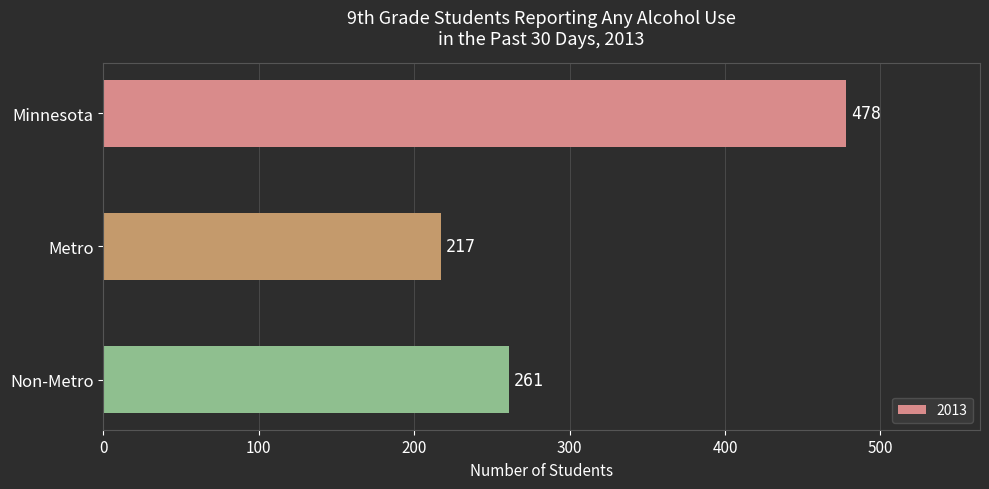

Which has a higher value, Metro or Minnesota?

Minnesota